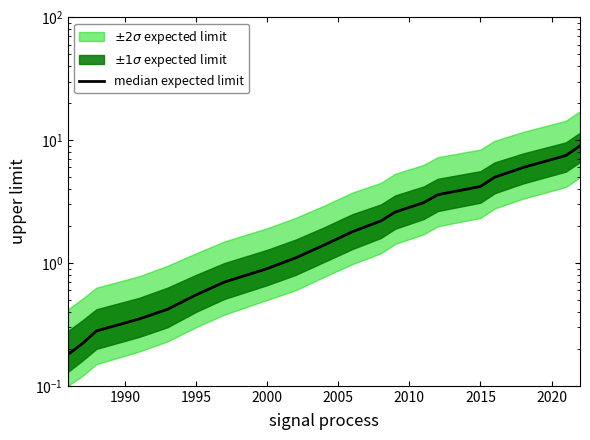

How many data points are less than 1?

8